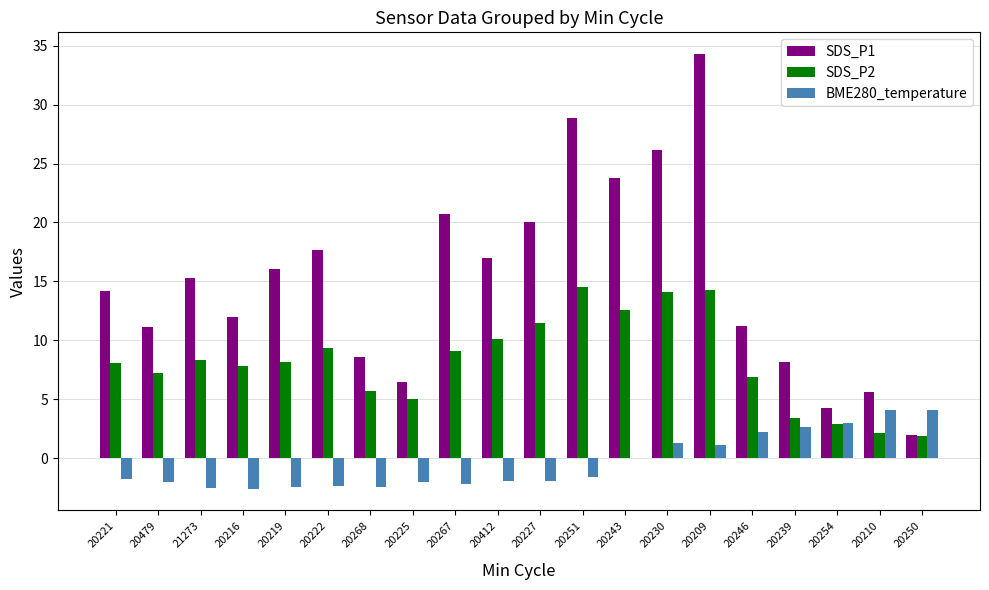

How many values in the BME280_temperature series exceed -1?

8